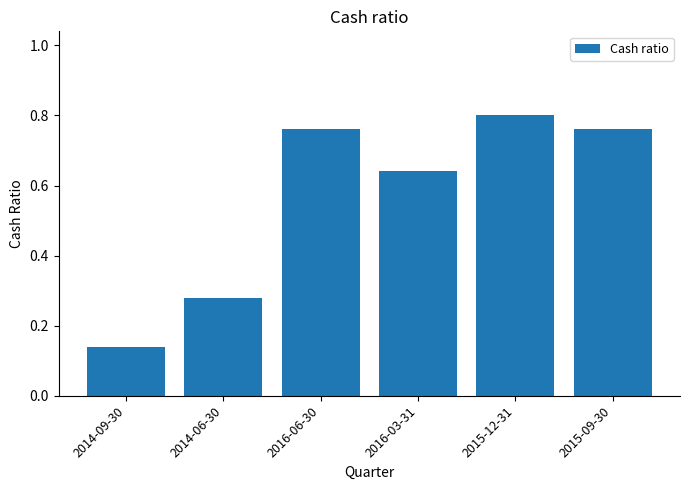

What is the label of the 4th bar from the right?

2016-06-30